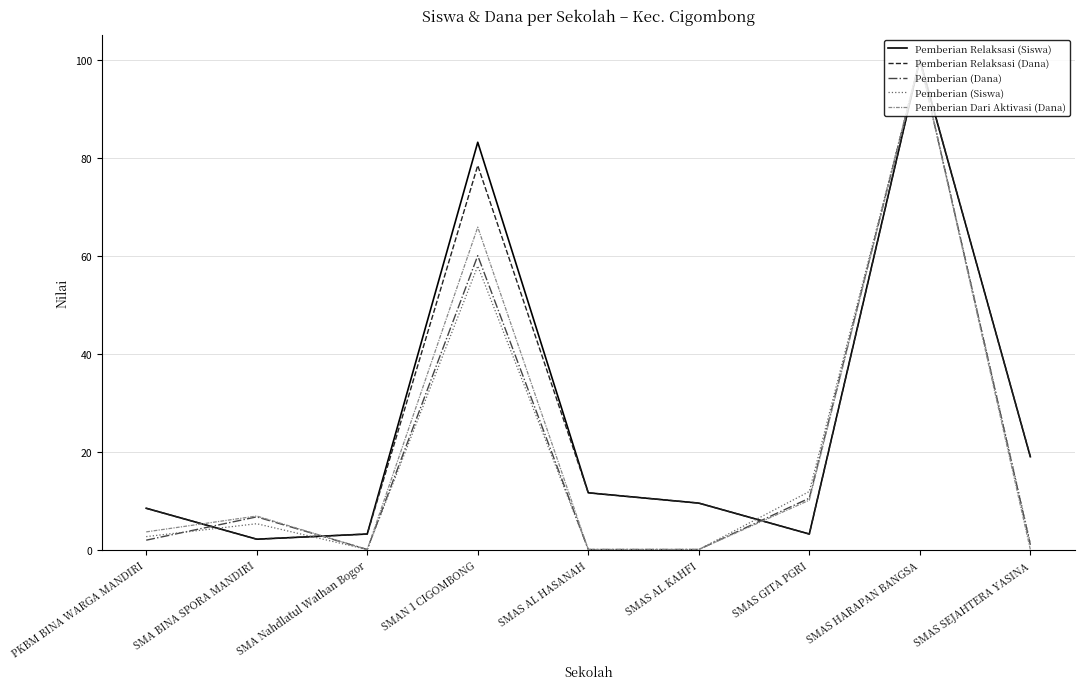

What is the spread (max minus min) of values at SMAN 1 CIGOMBONG?

25.3